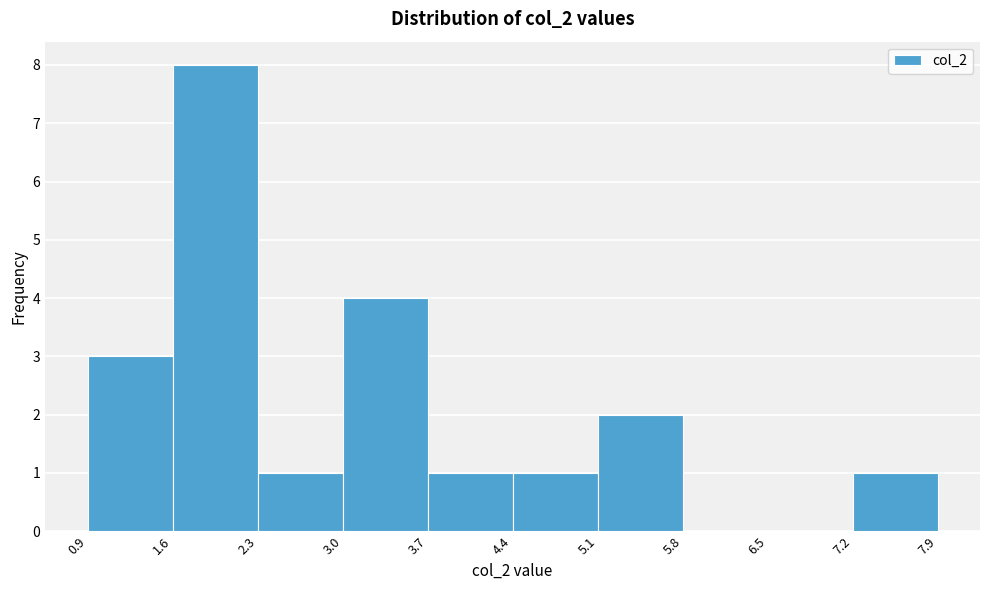

Reading left to right, transcribe this chart: for each bar, give the range it covers on the x-axis and its height. The values are not printed on the chart, so give them approximately, as read against the axis.

0.9 to 1.6: 3
1.6 to 2.3: 8
2.3 to 3.0: 1
3.0 to 3.7: 4
3.7 to 4.4: 1
4.4 to 5.1: 1
5.1 to 5.8: 2
5.8 to 6.5: 0
6.5 to 7.2: 0
7.2 to 7.9: 1